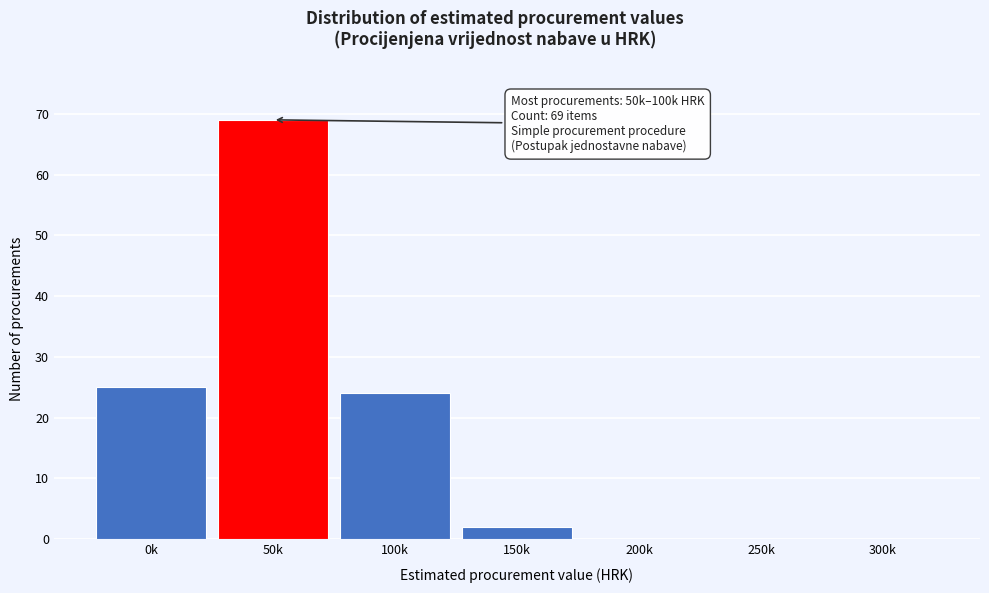

Reading left to right, extract all data points from this chart.

0k=25	50k=69	100k=24	150k=2	200k=0	250k=0	300k=0